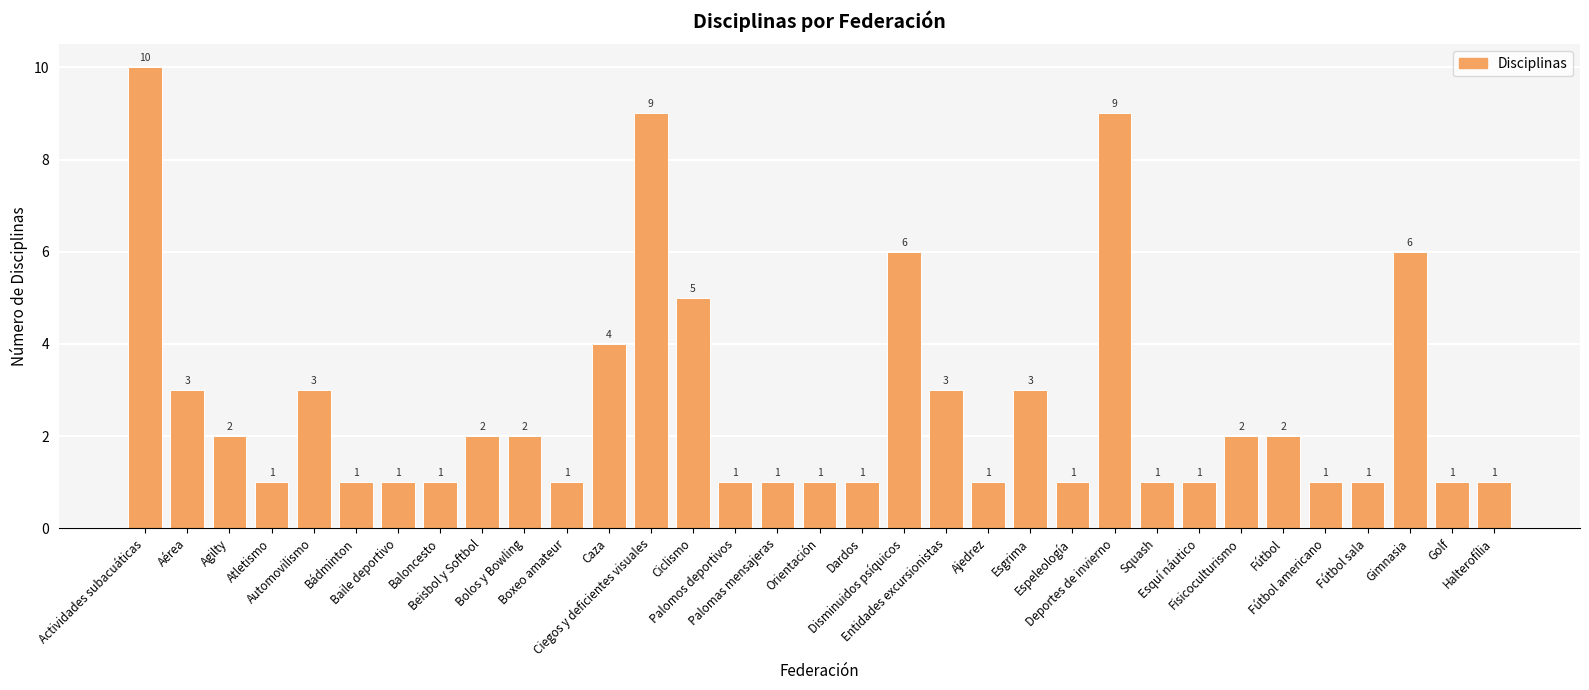

Count the number of categories in the chart.

33